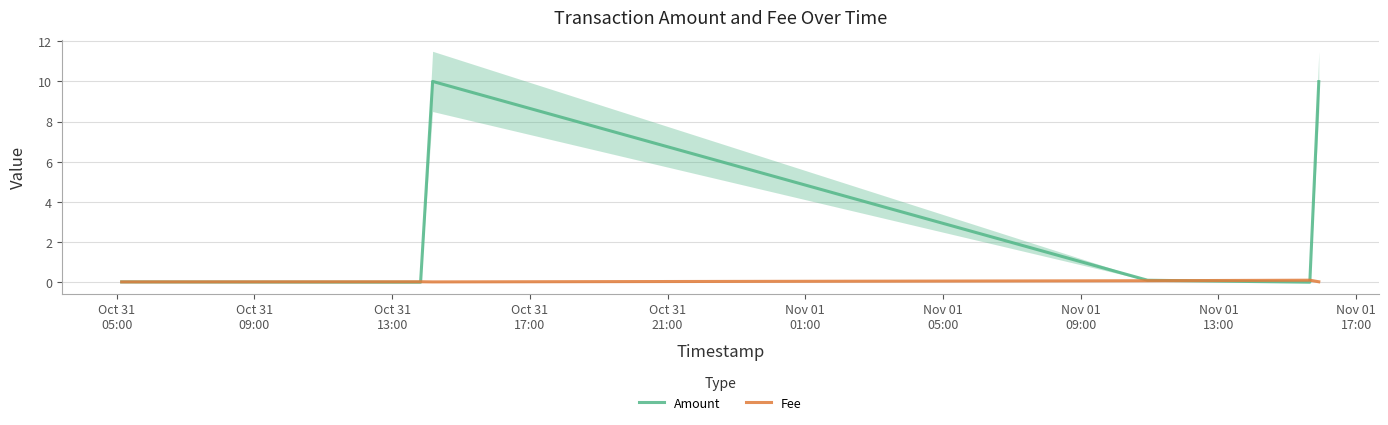

Does the chart display data point markers on the line(s)?

No